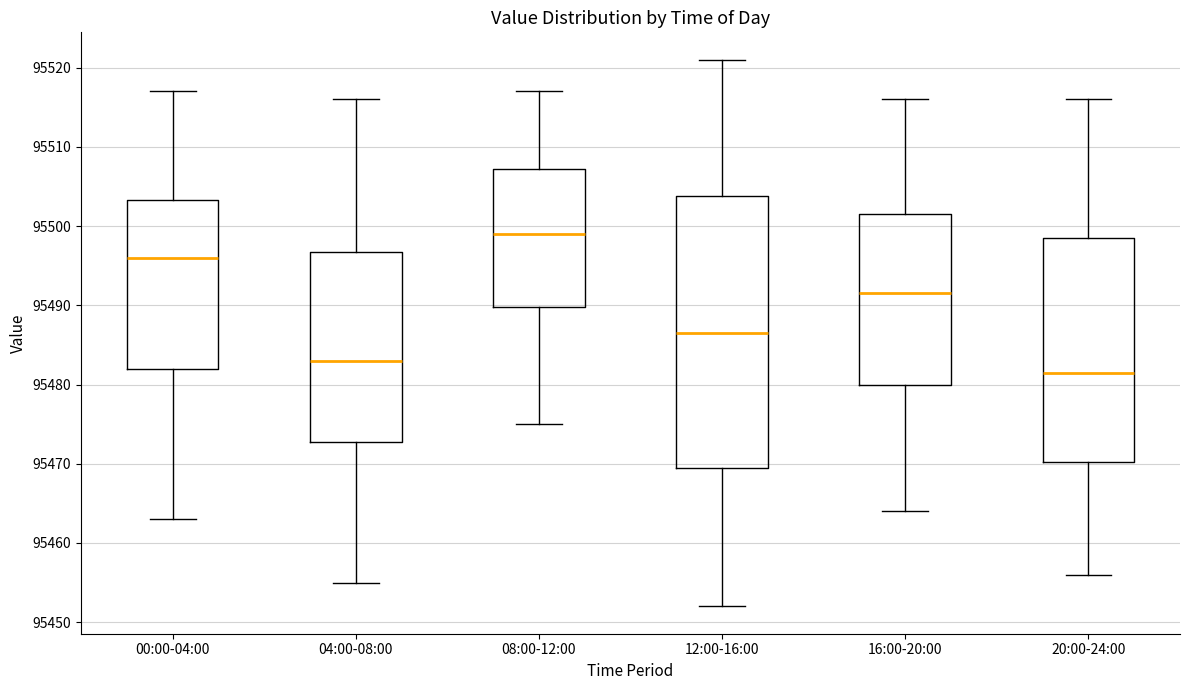

Which box's median line is the highest?

08:00-12:00